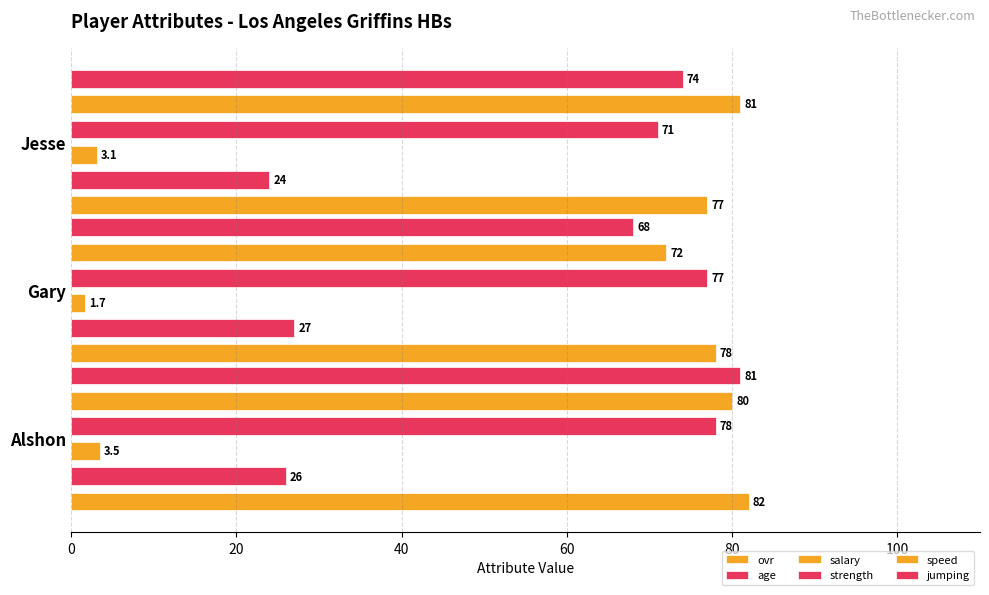

What is the sum of all ovr values?

237.0